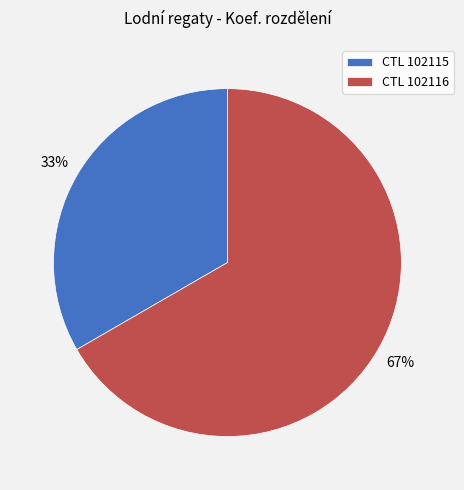

Rank the categories by value from highest to lowest.

CTL 102116, CTL 102115